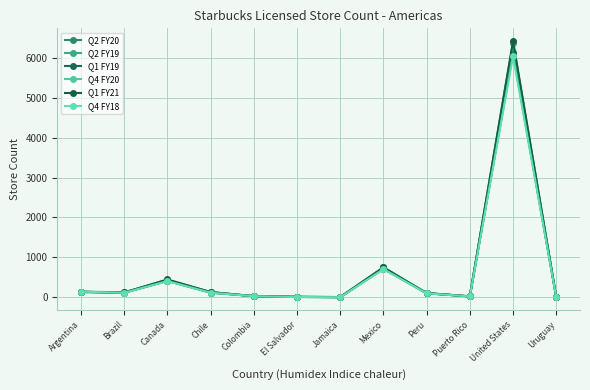

At which label is Q1 FY19 closest to 3061?

Mexico